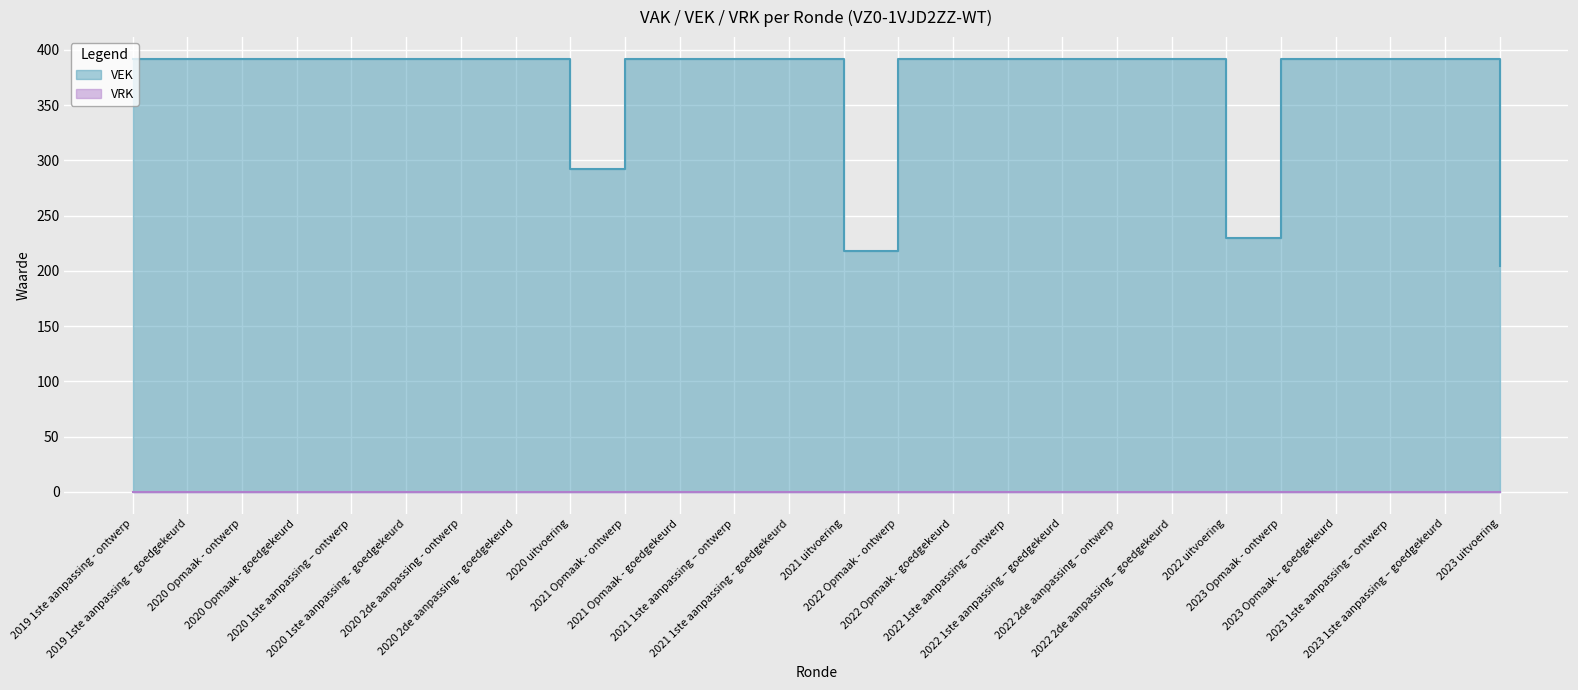

Between 2022 Opmaak - goedgekeurd and 2020 Opmaak - goedgekeurd, which is larger?

2022 Opmaak - goedgekeurd